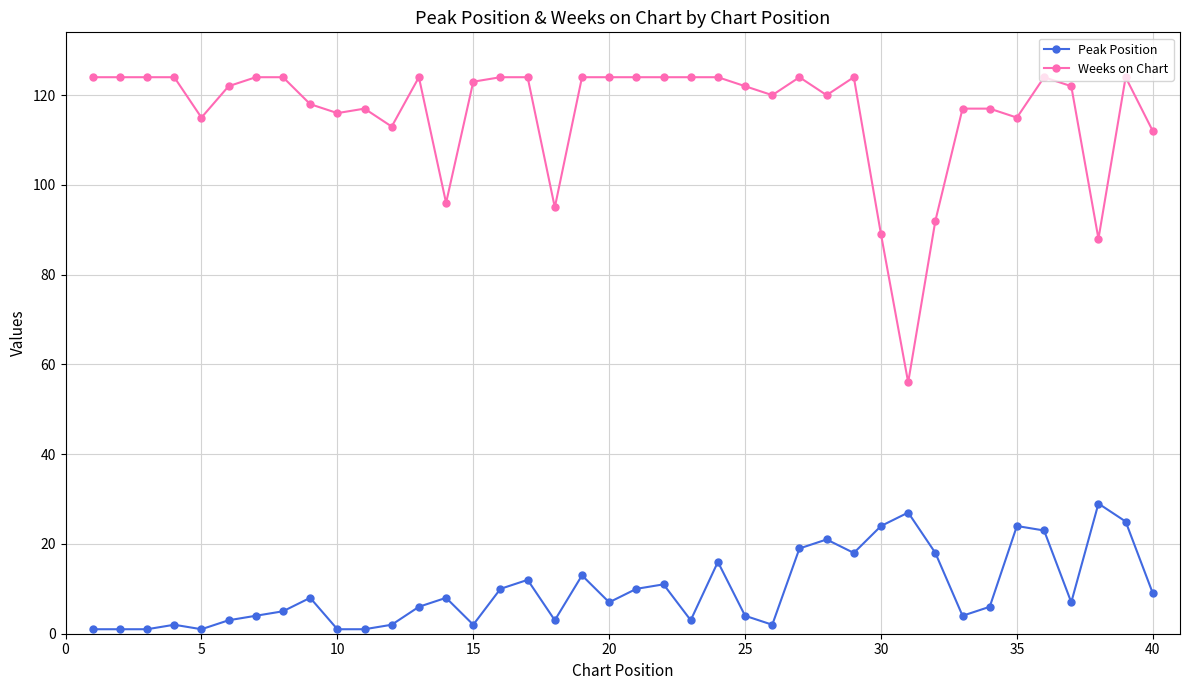

What is the difference between the maximum and minimum values in the Peak Position series?

28